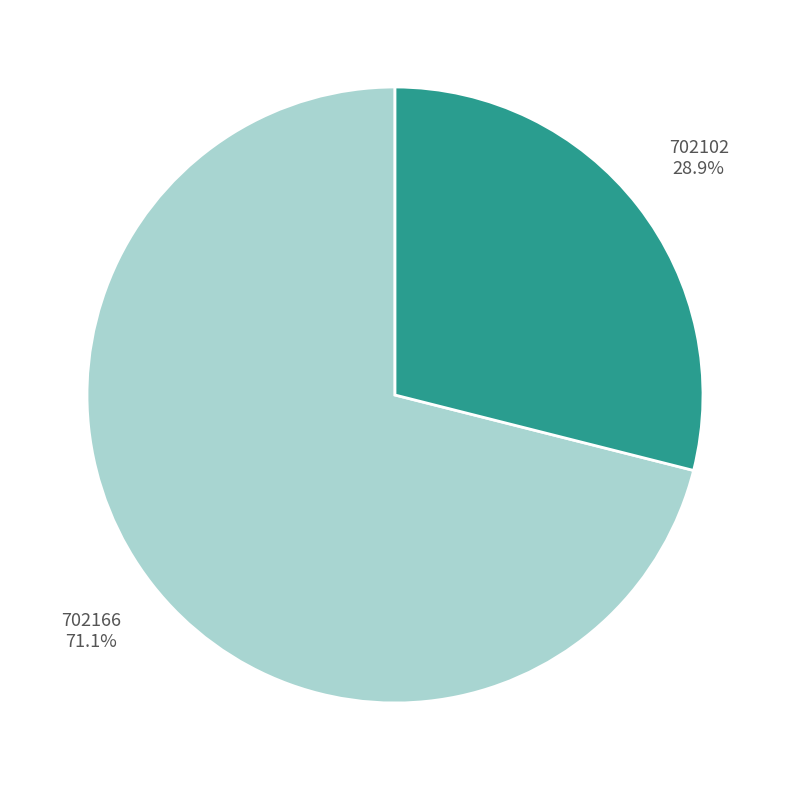

What percentage is the 702166 slice, to the nearest percent?

71%